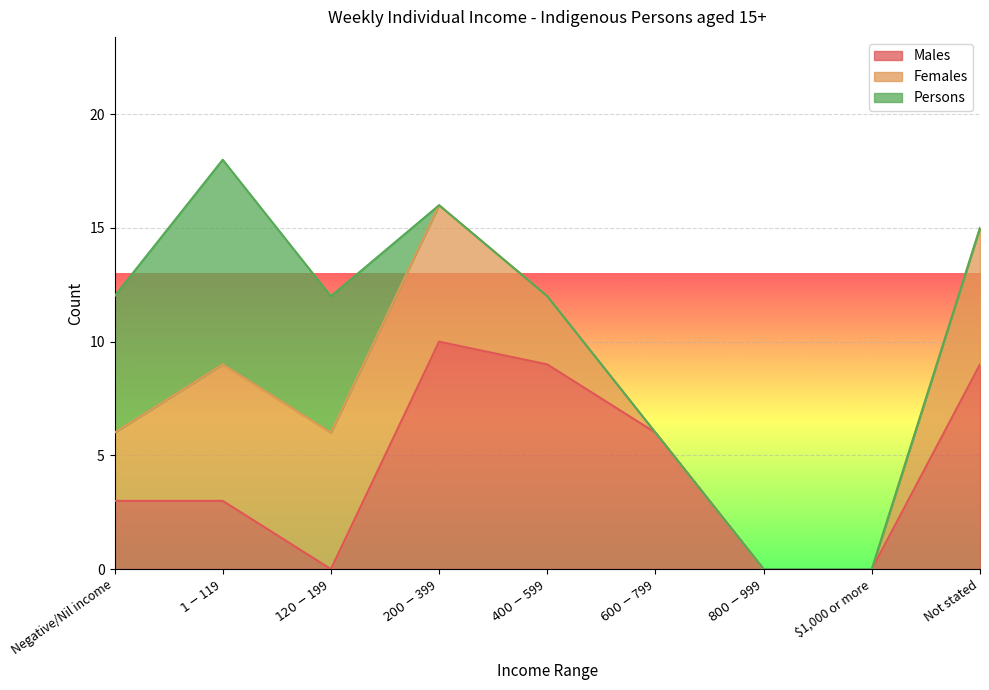

How many Males values are between 0 and 9?

8